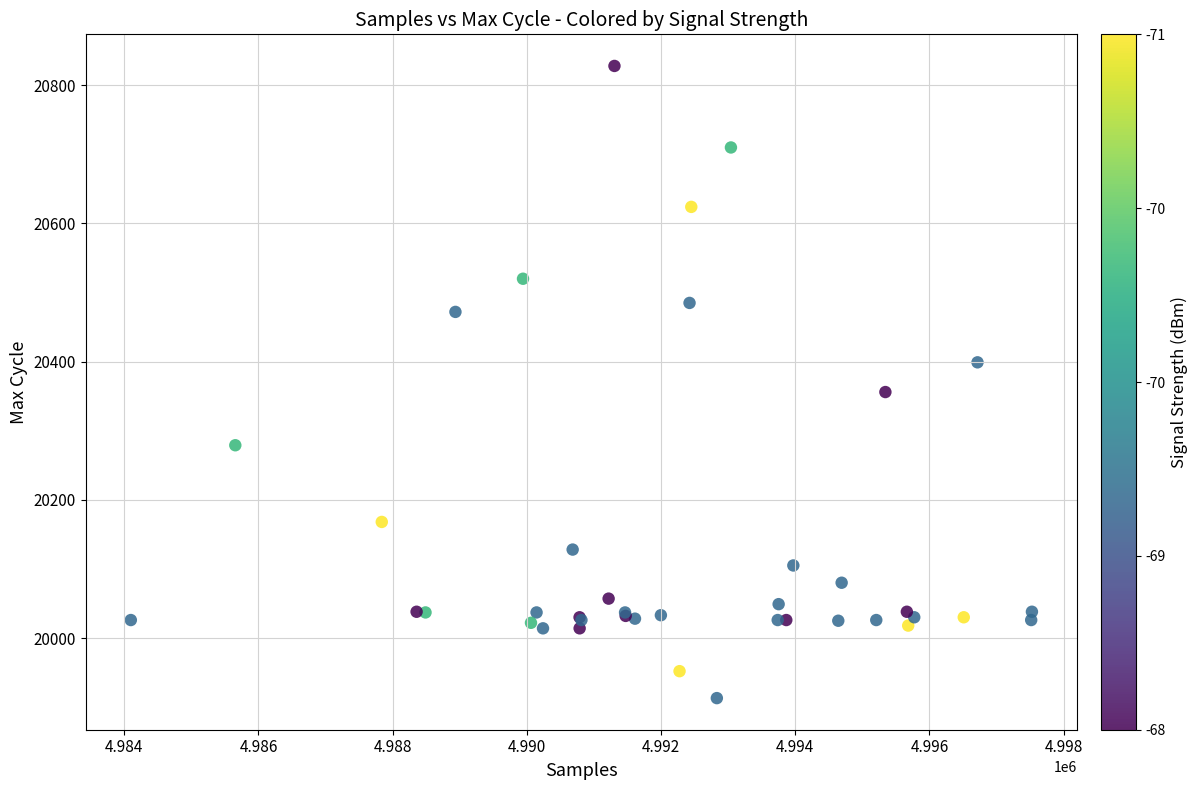

What Y value in the scatter plot is closest to 20370?

20356